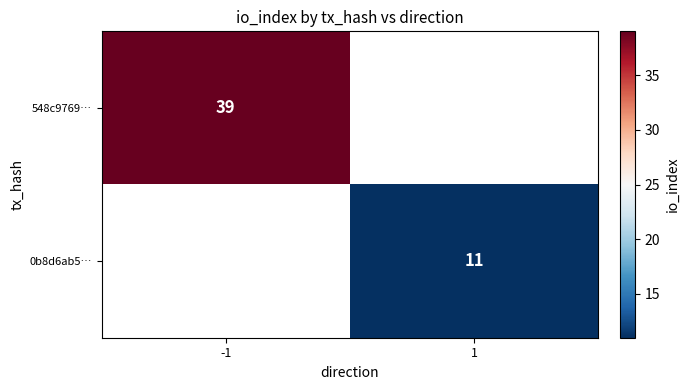

Is it true that 548c9769… equals 39 at -1?

True